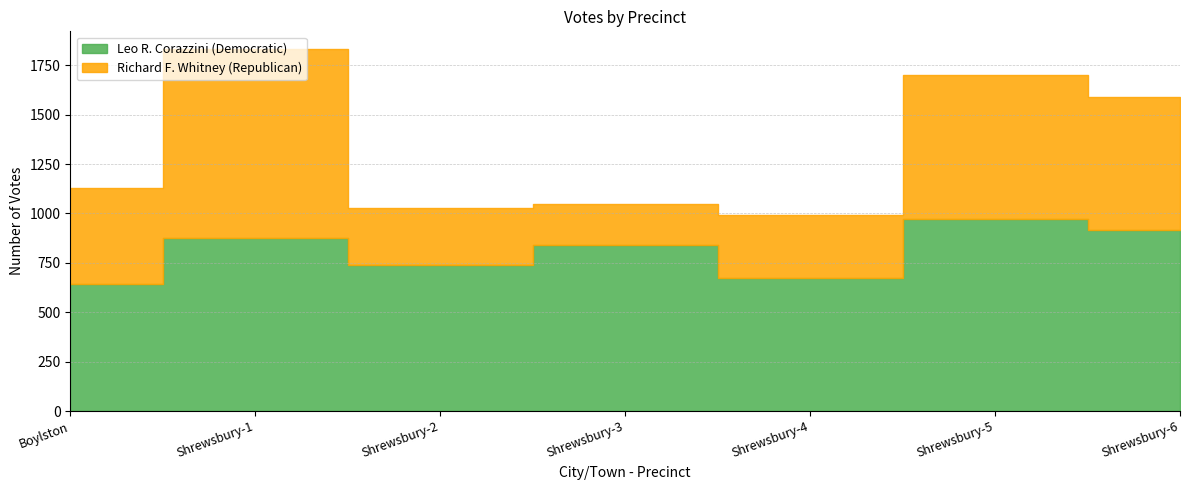

Reading left to right, transcribe all the data shown in this chart.

Leo R. Corazzini (Democratic): Boylston=641	Shrewsbury-1=875	Shrewsbury-2=737	Shrewsbury-3=841	Shrewsbury-4=673	Shrewsbury-5=973	Shrewsbury-6=918
Richard F. Whitney (Republican): Boylston=489	Shrewsbury-1=955	Shrewsbury-2=291	Shrewsbury-3=207	Shrewsbury-4=319	Shrewsbury-5=728	Shrewsbury-6=671